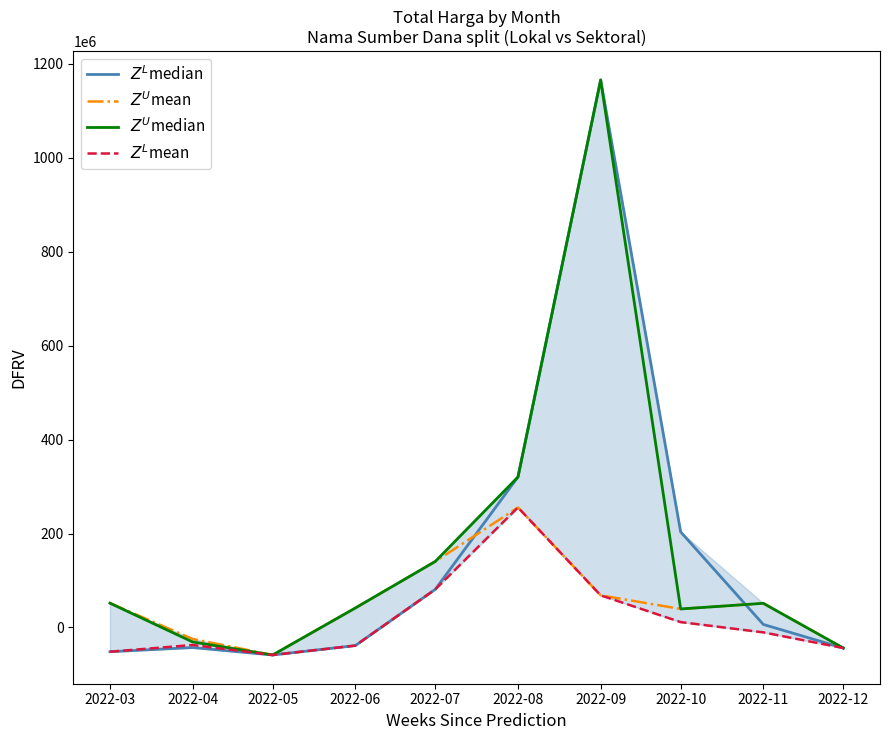

Which series has the widest spread of values?

$Z^L$median